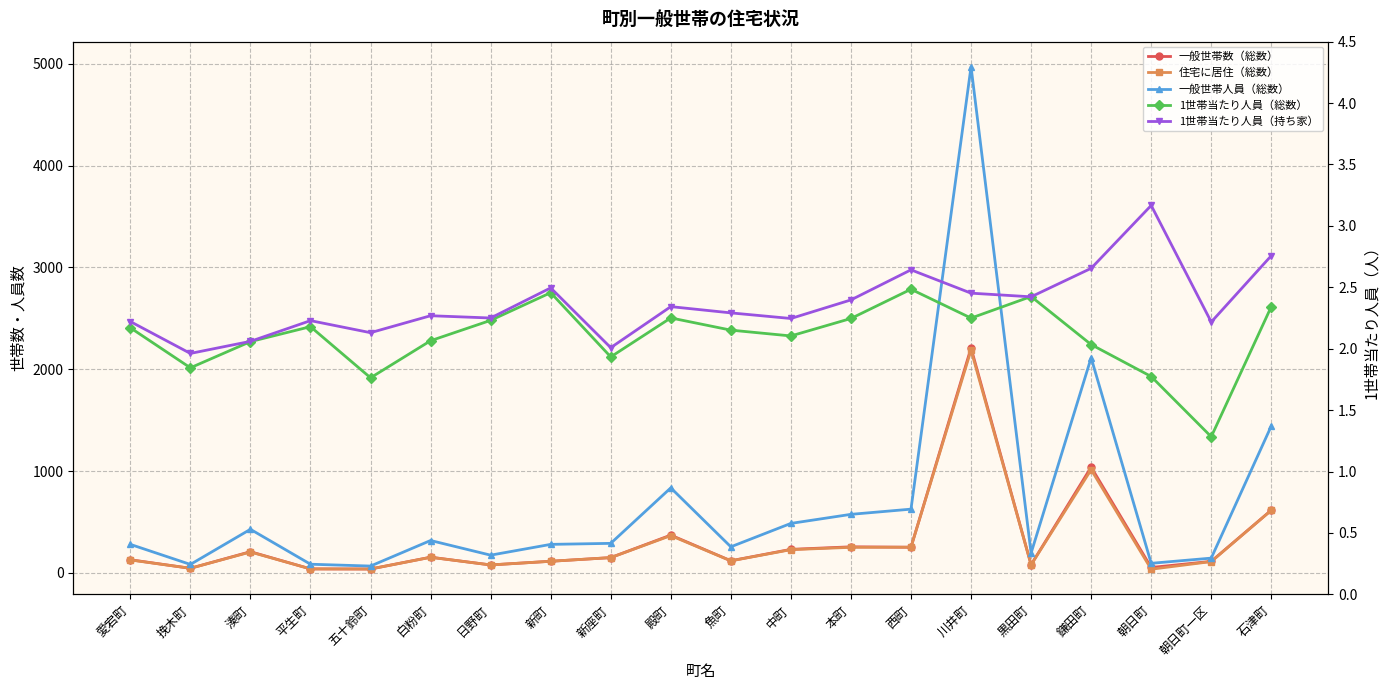

Rank the categories by 一般世帯人員（総数） value from lowest to highest.

五十鈴町, 挽木町, 平生町, 朝日町, 朝日町一区, 日野町, 黒田町, 魚町, 愛宕町, 新町, 新座町, 白粉町, 湊町, 中町, 本町, 西町, 殿町, 石津町, 鎌田町, 川井町